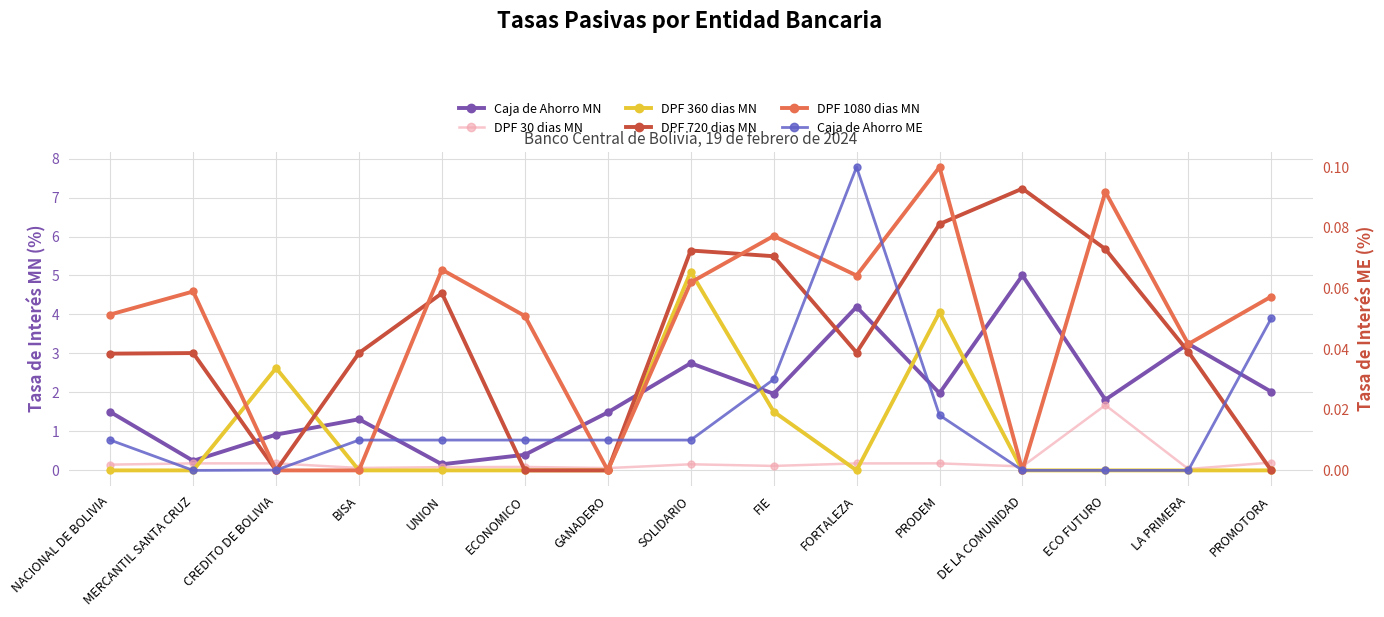

What is the value of the DPF 30 dias MN point at the 8th from the left?

0.2